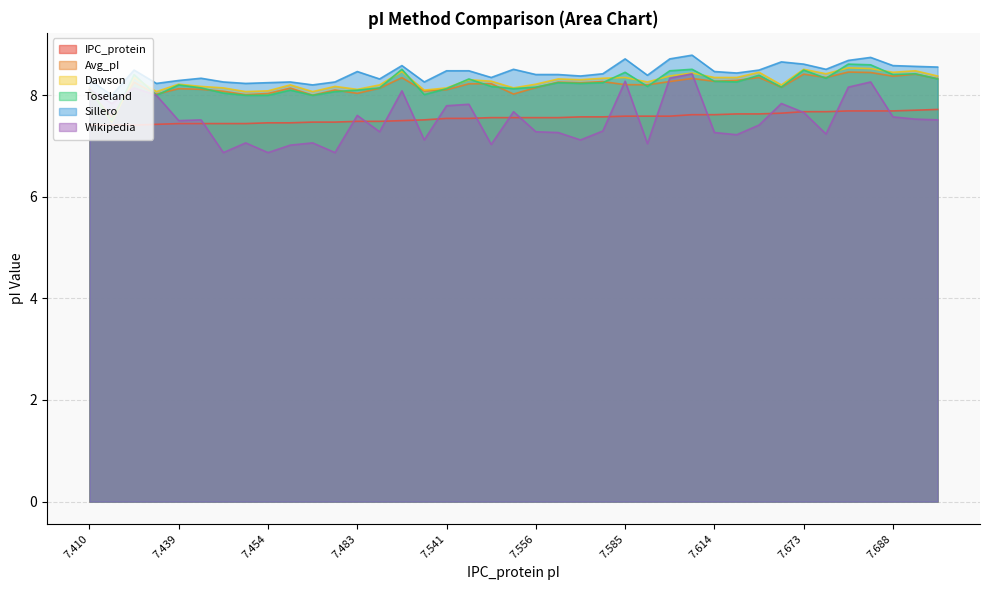

What are all the series names shown in the legend?

IPC_protein, Avg_pI, Dawson, Toseland, Sillero, Wikipedia